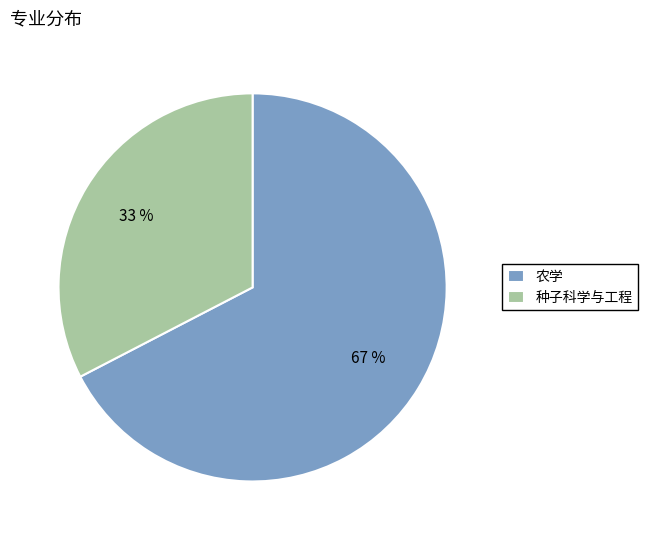

Is it true that 种子科学与工程 is 56% of the pie?

False